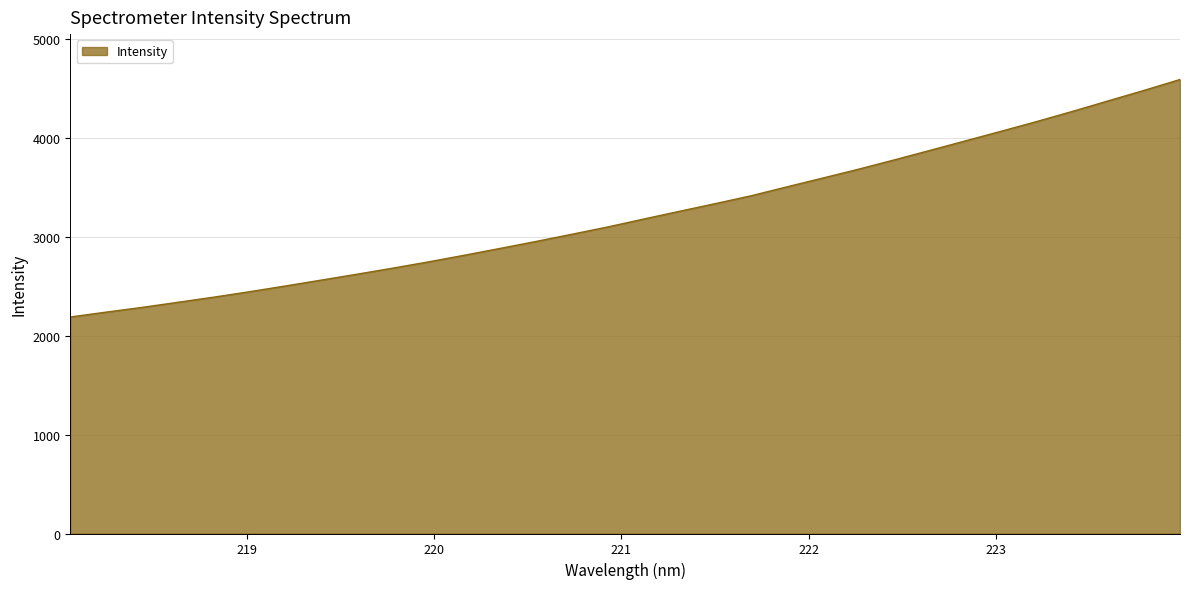

What is the greatest value displayed?

4594.2